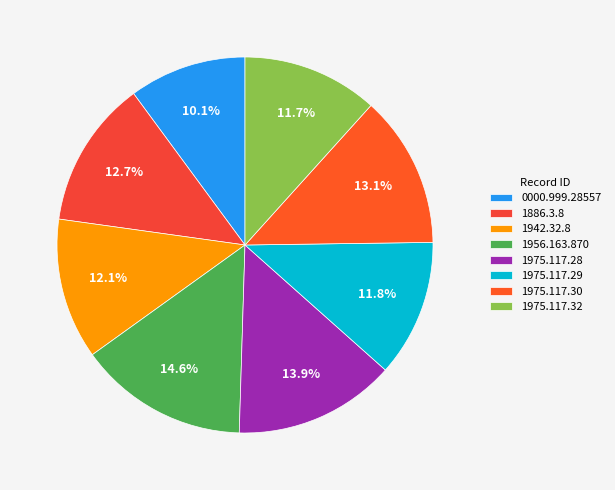

Approximately how many times larger is the value at 1942.32.8 compared to 1975.117.30?

0.9